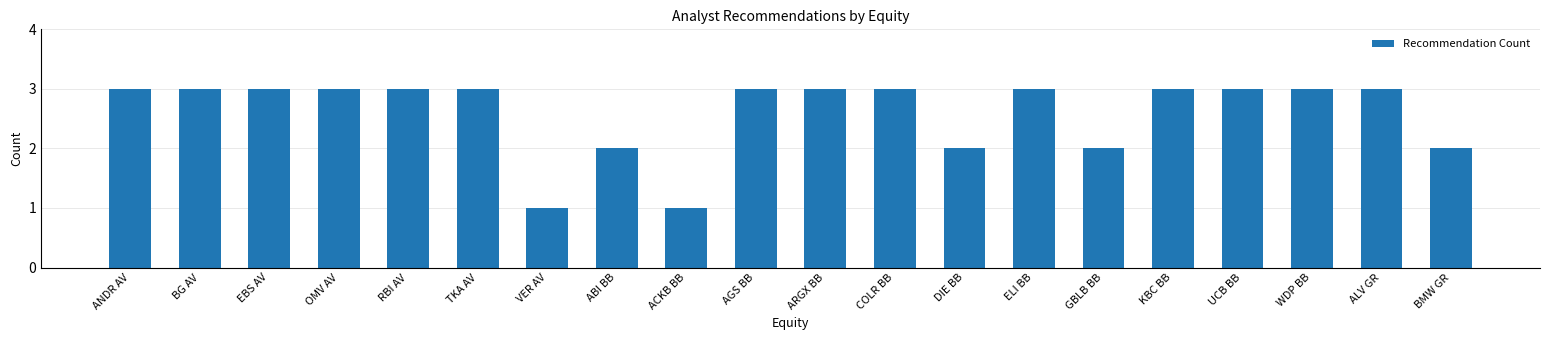

Reading left to right, extract all data points from this chart.

ANDR AV=3	BG AV=3	EBS AV=3	OMV AV=3	RBI AV=3	TKA AV=3	VER AV=1	ABI BB=2	ACKB BB=1	AGS BB=3	ARGX BB=3	COLR BB=3	DIE BB=2	ELI BB=3	GBLB BB=2	KBC BB=3	UCB BB=3	WDP BB=3	ALV GR=3	BMW GR=2